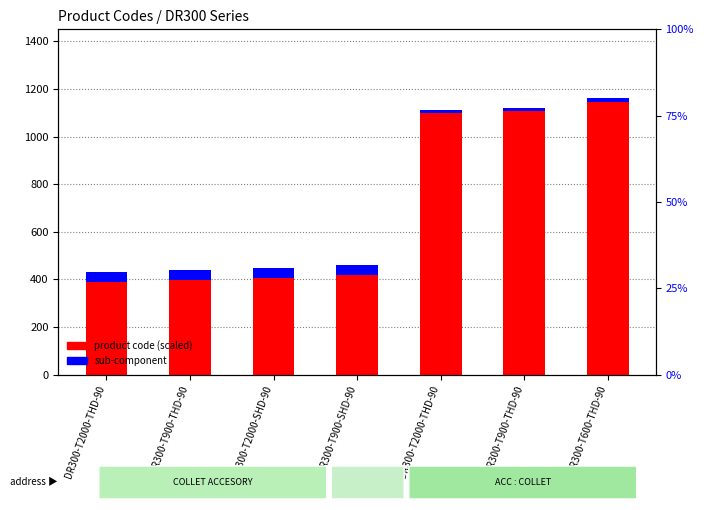

The value of sub-component at DR300-T900-THD-90 is 11.1. True or false?

True